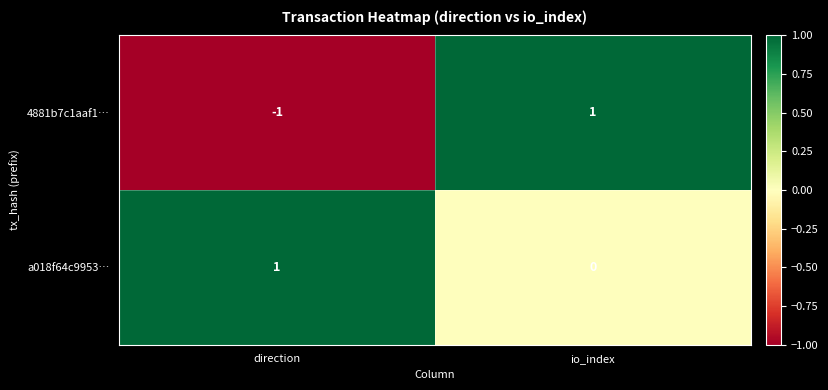

Reading left to right, what are all the values shown in this chart?

4881b7c1aaf1…: -1	1
a018f64c9953…: 1	0